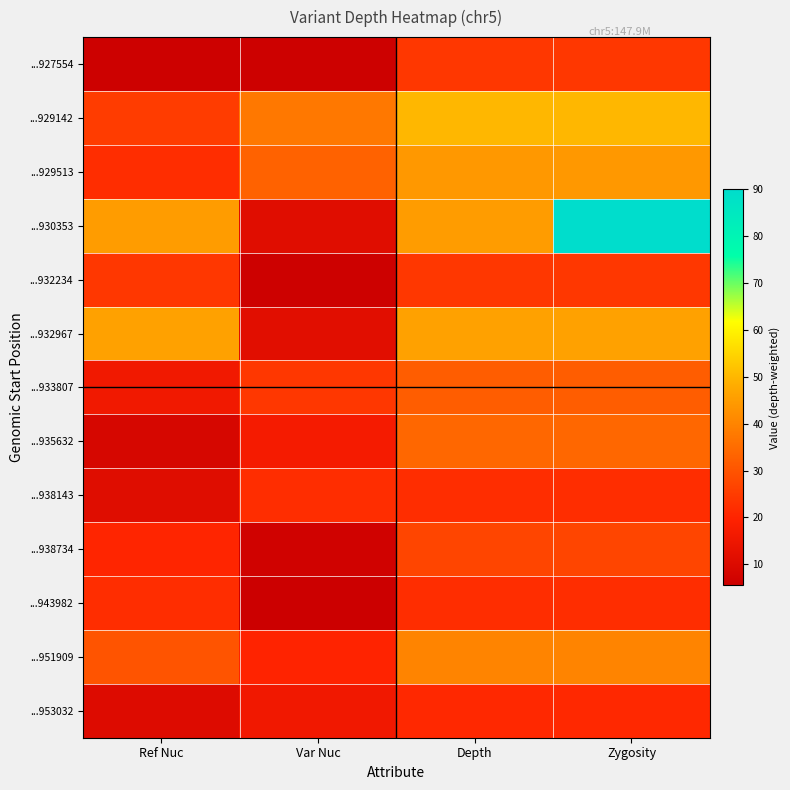

What is the maximum value shown in the chart?

90.0